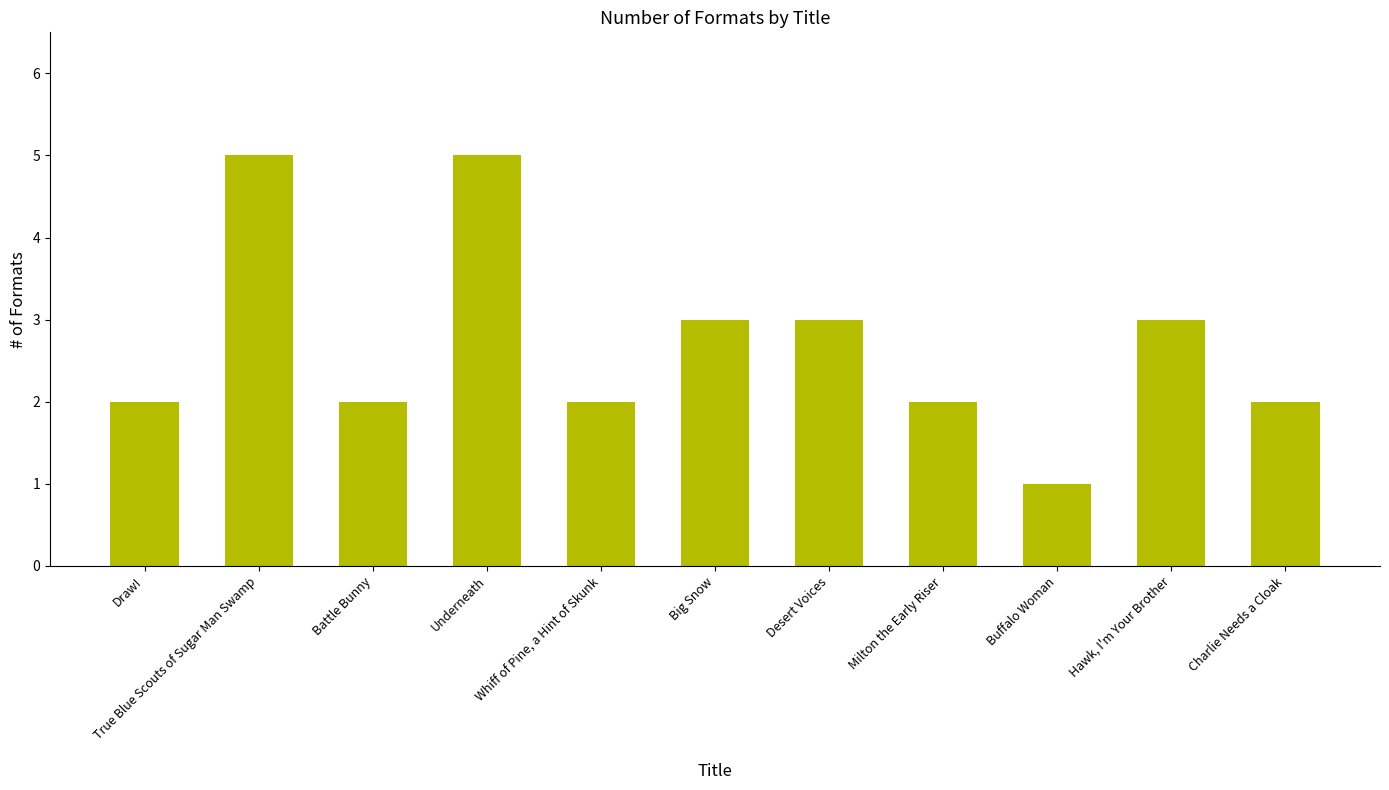

How many bars are there in total?

11